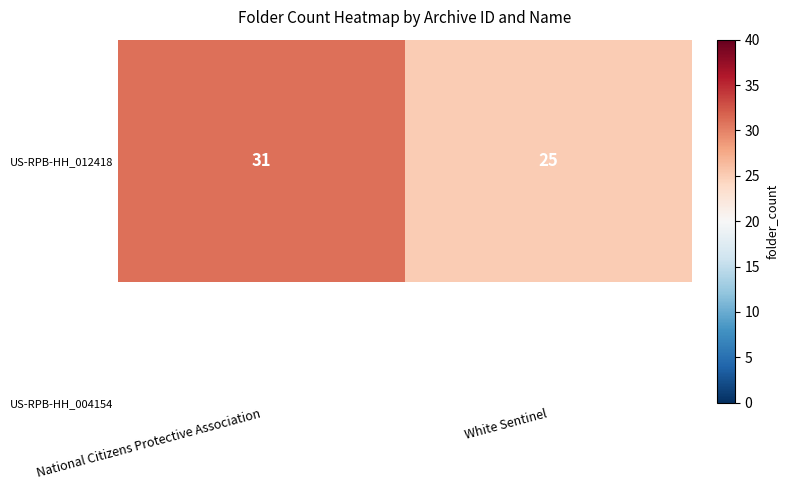

Where is the data nearest to the value 28?

National Citizens Protective Association